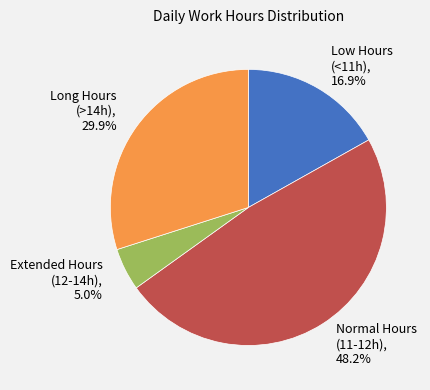

Combined, do Normal Hours (11-12h), 48.2% and Long Hours (>14h), 29.9% account for over 50%?

Yes